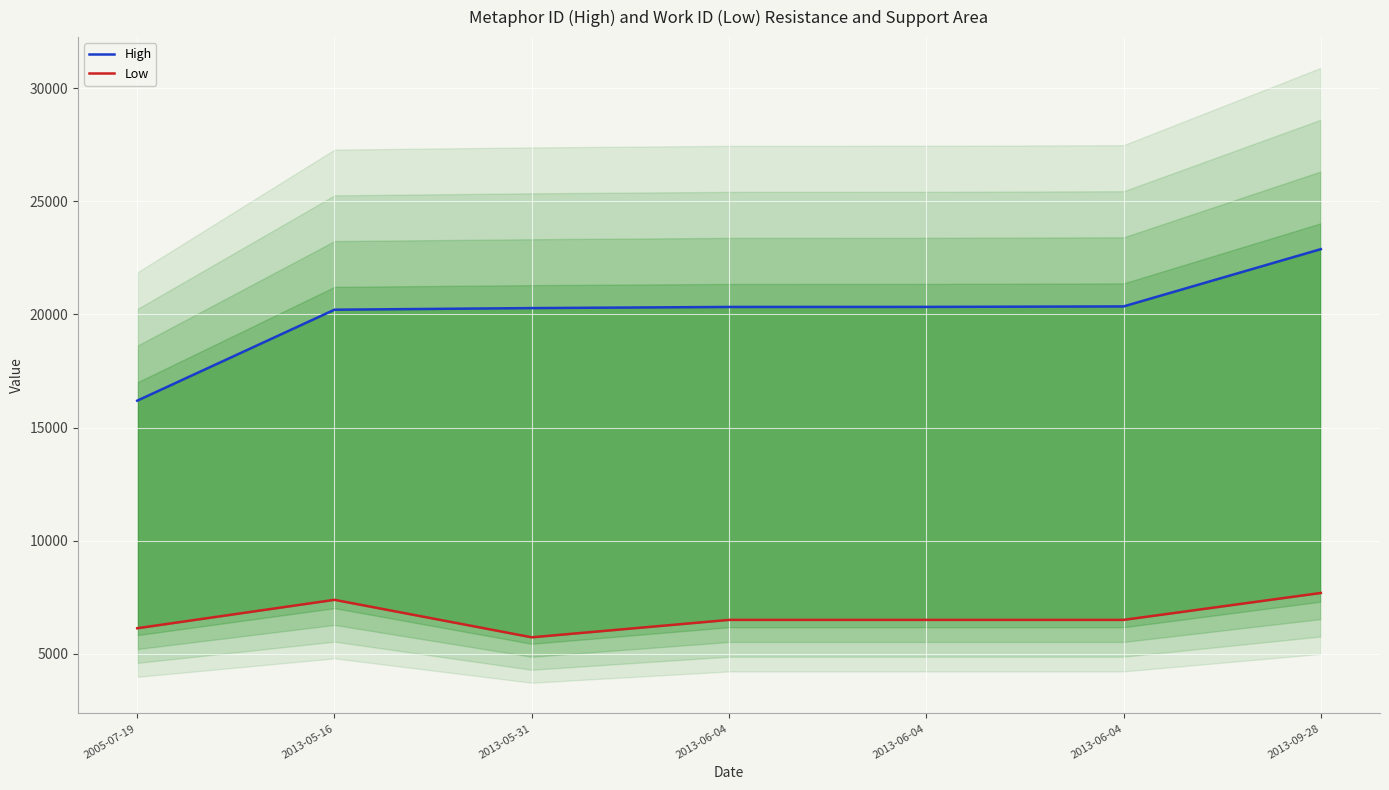

What is the total value across all series at 2013-06-04?

26837